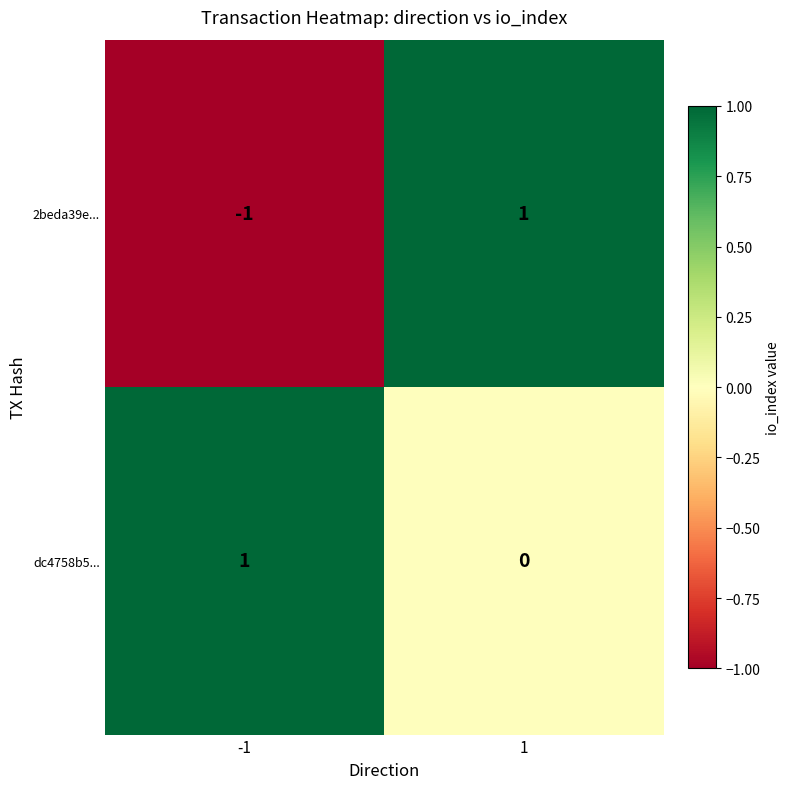

What is the spread (max minus min) of values at 1?

1